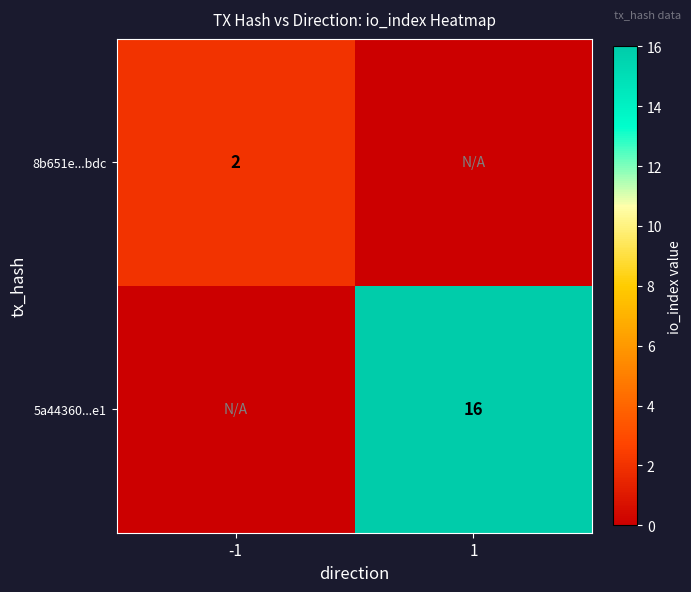

True or false: 8b651e...bdc has a value of 1 at -1.

False